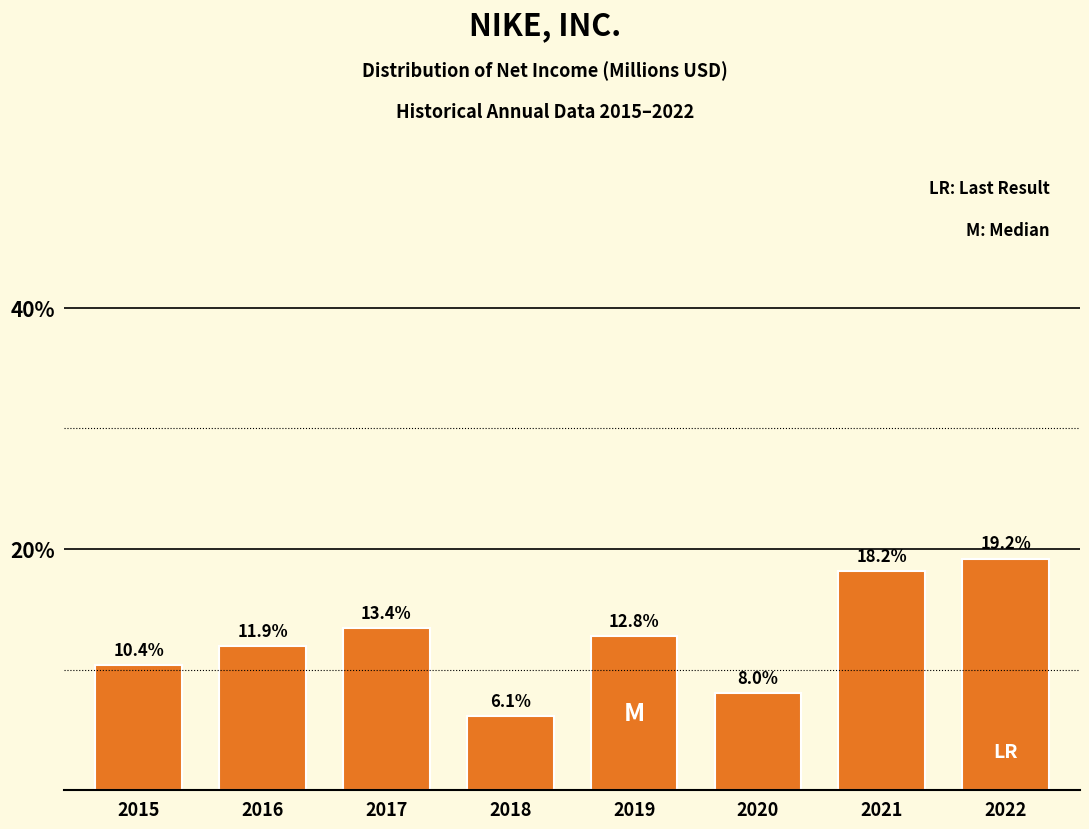

Reading right to left, list all the values displayed in this chart.

2022=19.2	2021=18.2	2020=8.0	2019=12.8	2018=6.1	2017=13.4	2016=11.9	2015=10.4